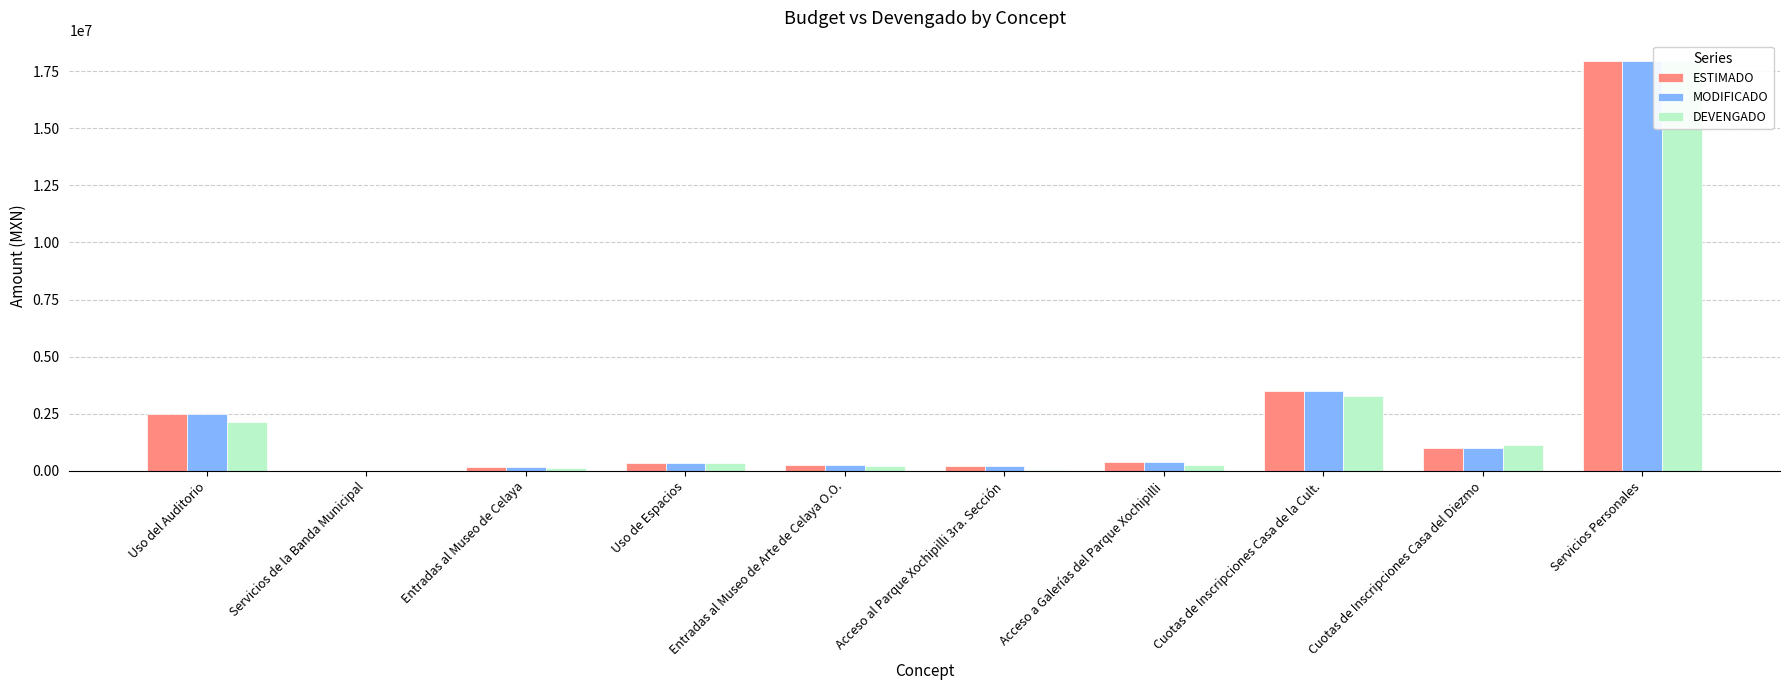

Reading left to right, what are all the values shown in this chart?

ESTIMADO: 2500000.0	7336.0	140000.0	350000.0	250000.0	200000.0	400000.0	3500000.0	1000000.0	17943428.6
MODIFICADO: 2500000.0	7336.0	140000.0	350000.0	250000.0	200000.0	400000.0	3500000.0	1000000.0	17943428.6
DEVENGADO: 2148513.2	3686.0	106297.0	342210.0	187133.0	23100.0	264411.0	3251583.5	1125417.6	17943428.6